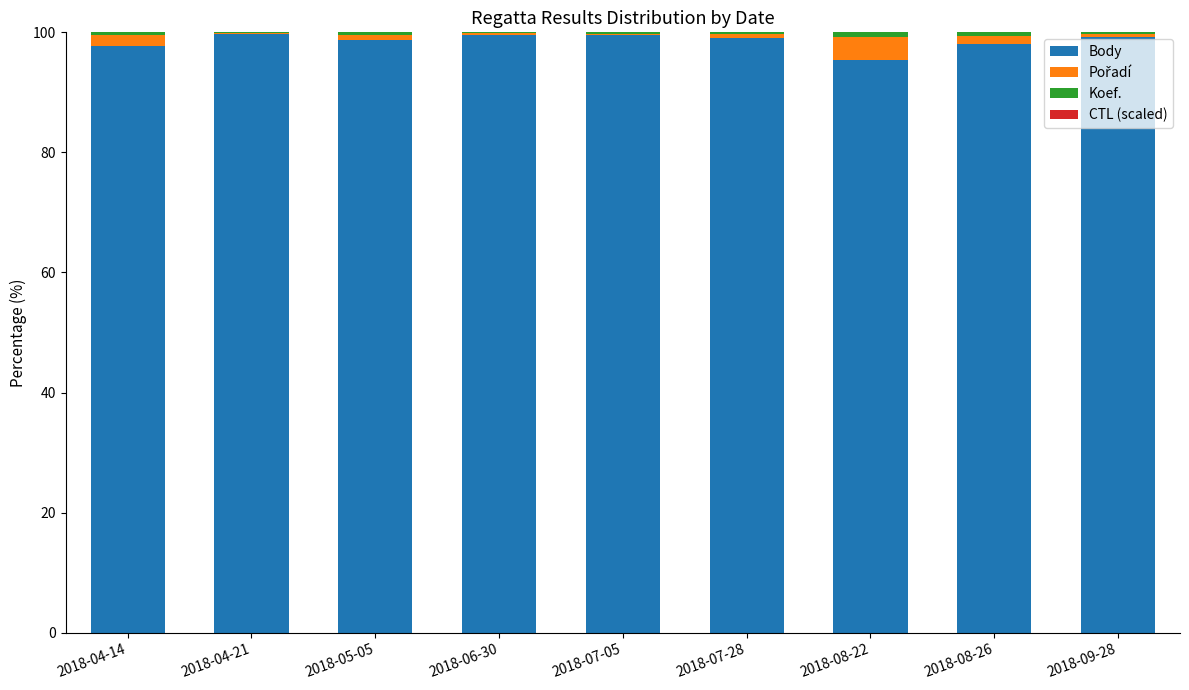

What is the maximum value for Body?

99.7